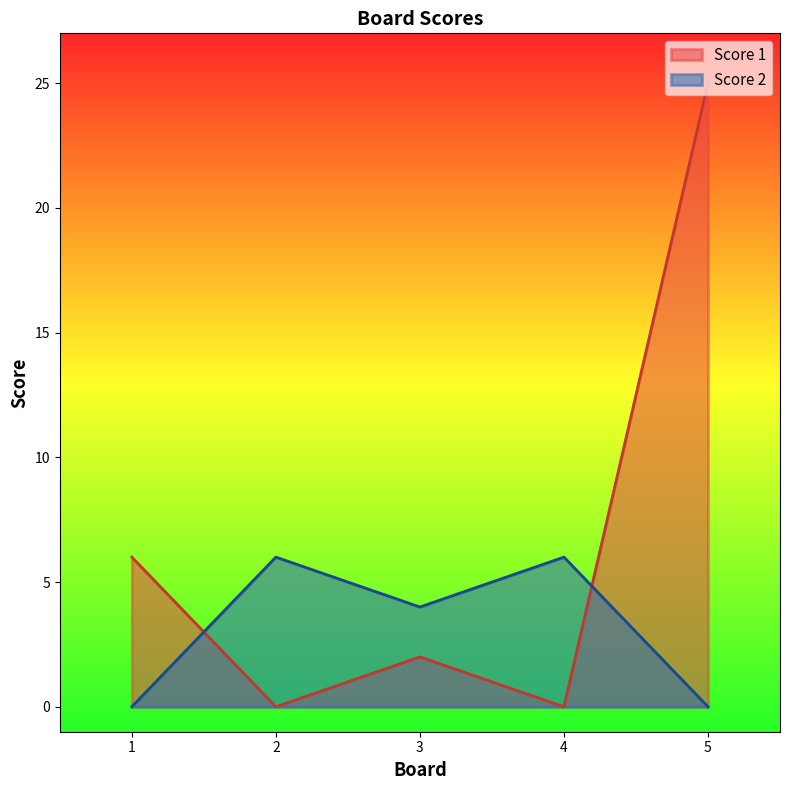

Rank the categories by Score 1 value from highest to lowest.

5, 1, 3, 2, 4